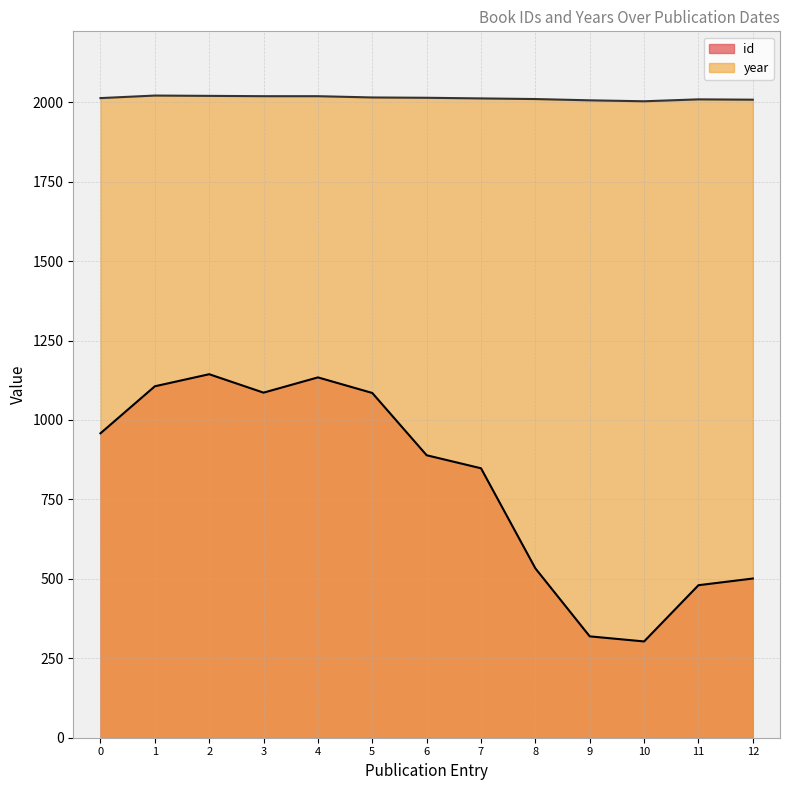

What are all the series names shown in the legend?

id, year